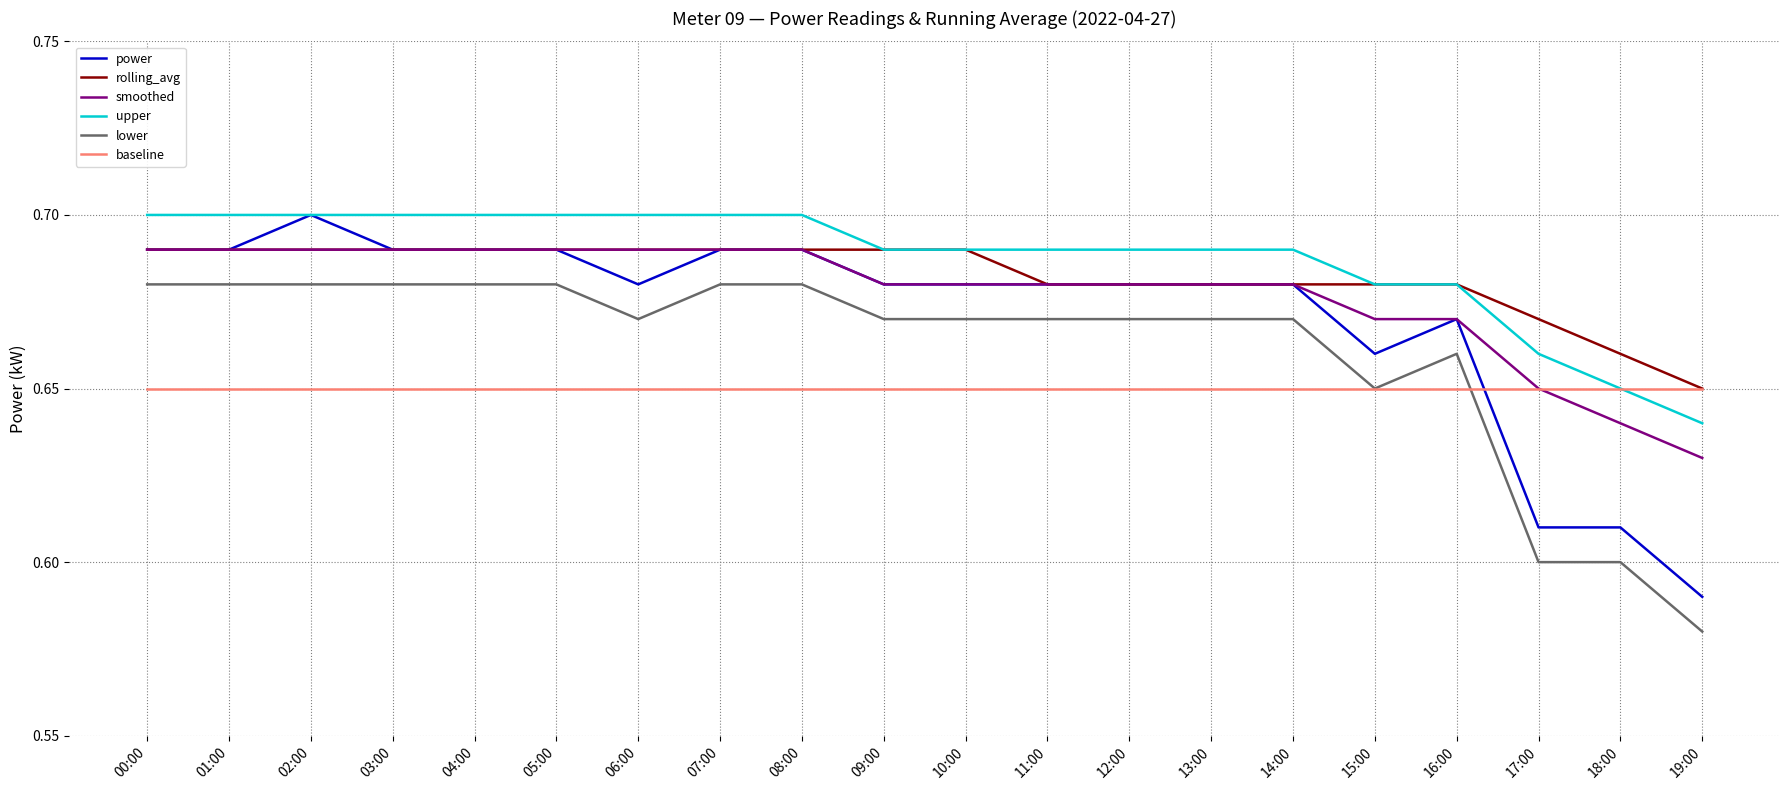

The rolling_avg series shows 0.7 at 19:00. True or false?

True